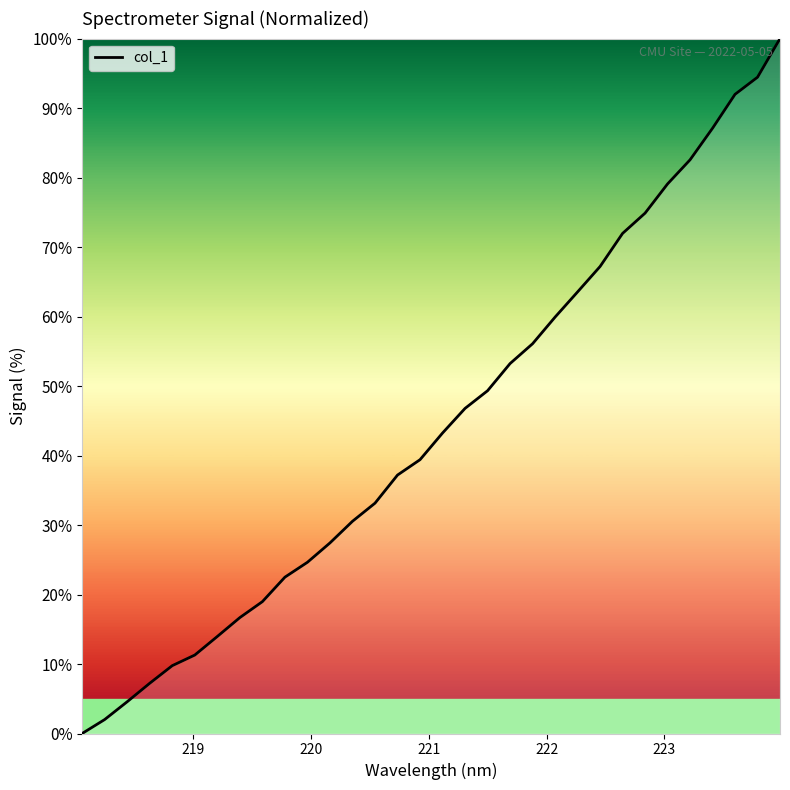

What is the difference between the maximum and minimum values?

100.0